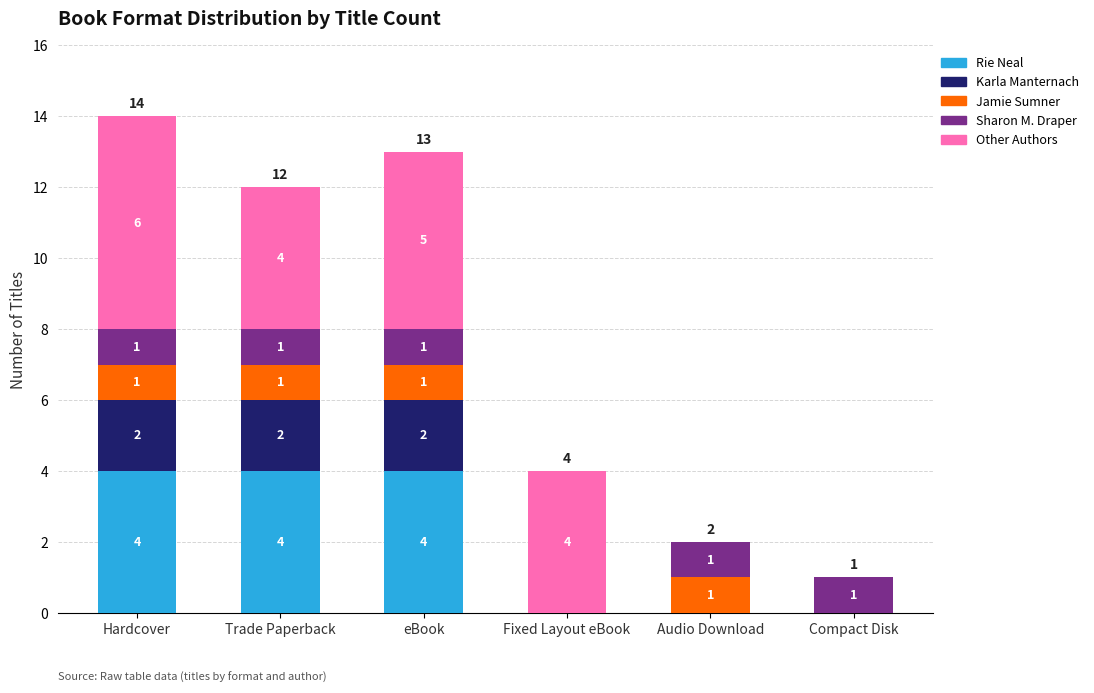

What is the highest value of the Rie Neal series?

4